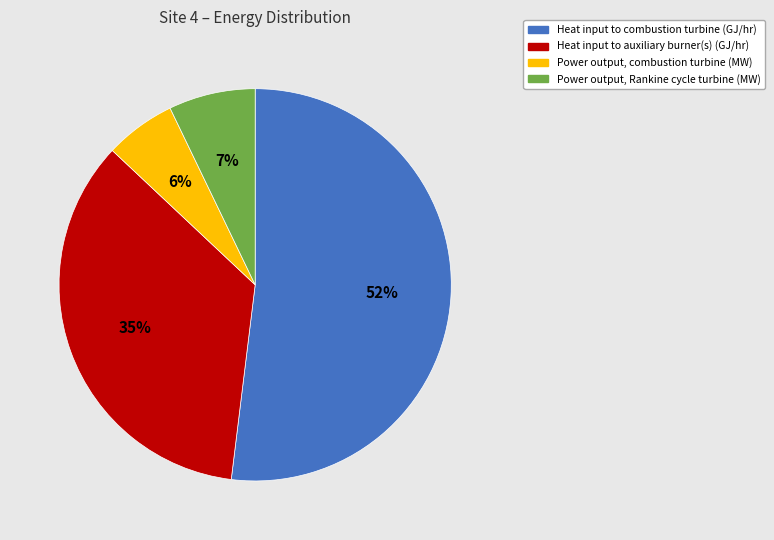

How many slices are in this pie chart?

4